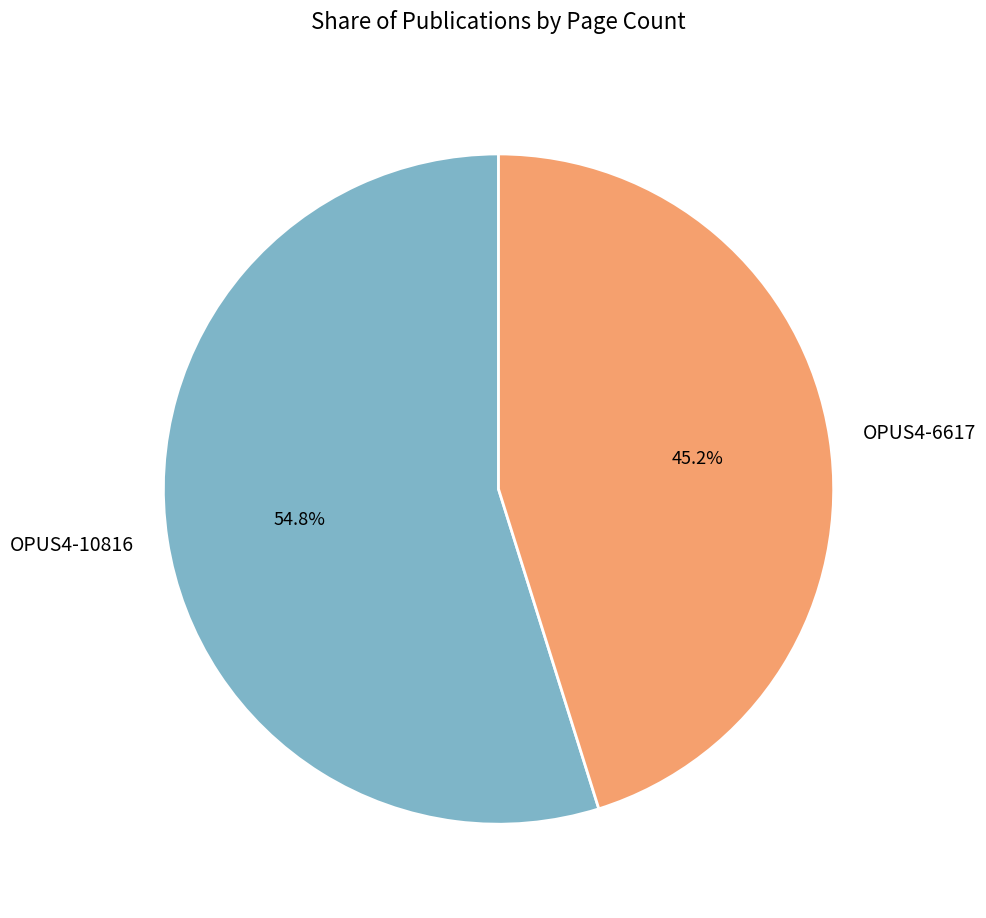

Combined, do OPUS4-6617 and OPUS4-10816 account for over 50%?

Yes